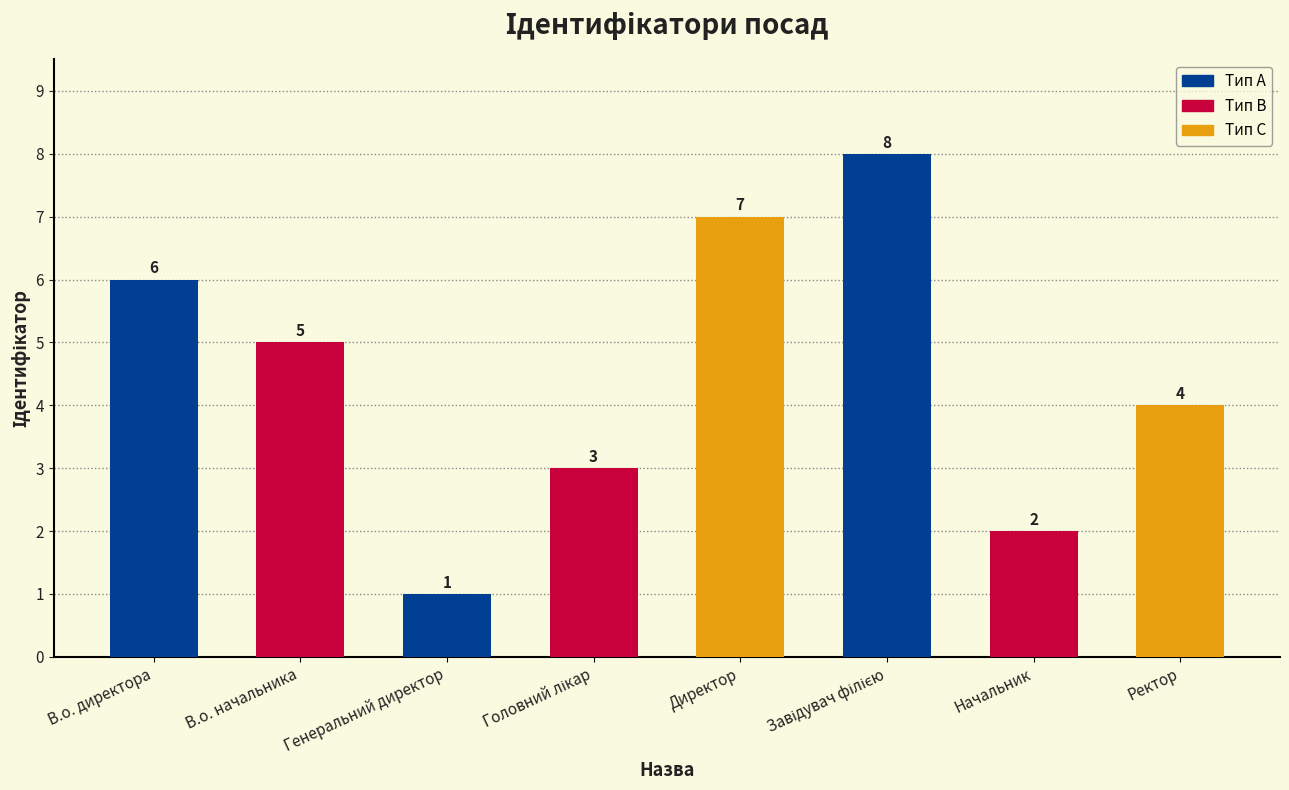

How many values are below 5?

4